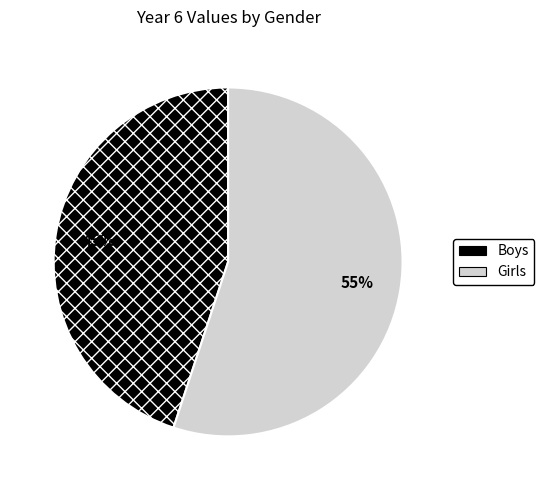

Which slice is the largest?

Girls